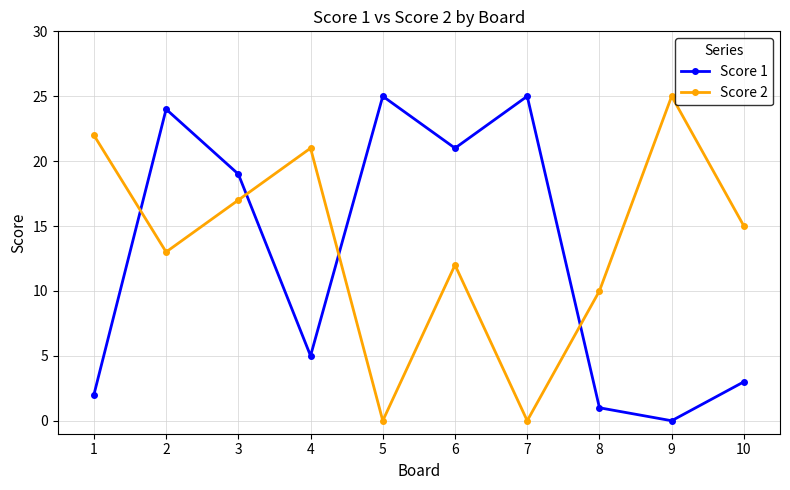

At 9, list the series in order from largest to smallest.

Score 2, Score 1